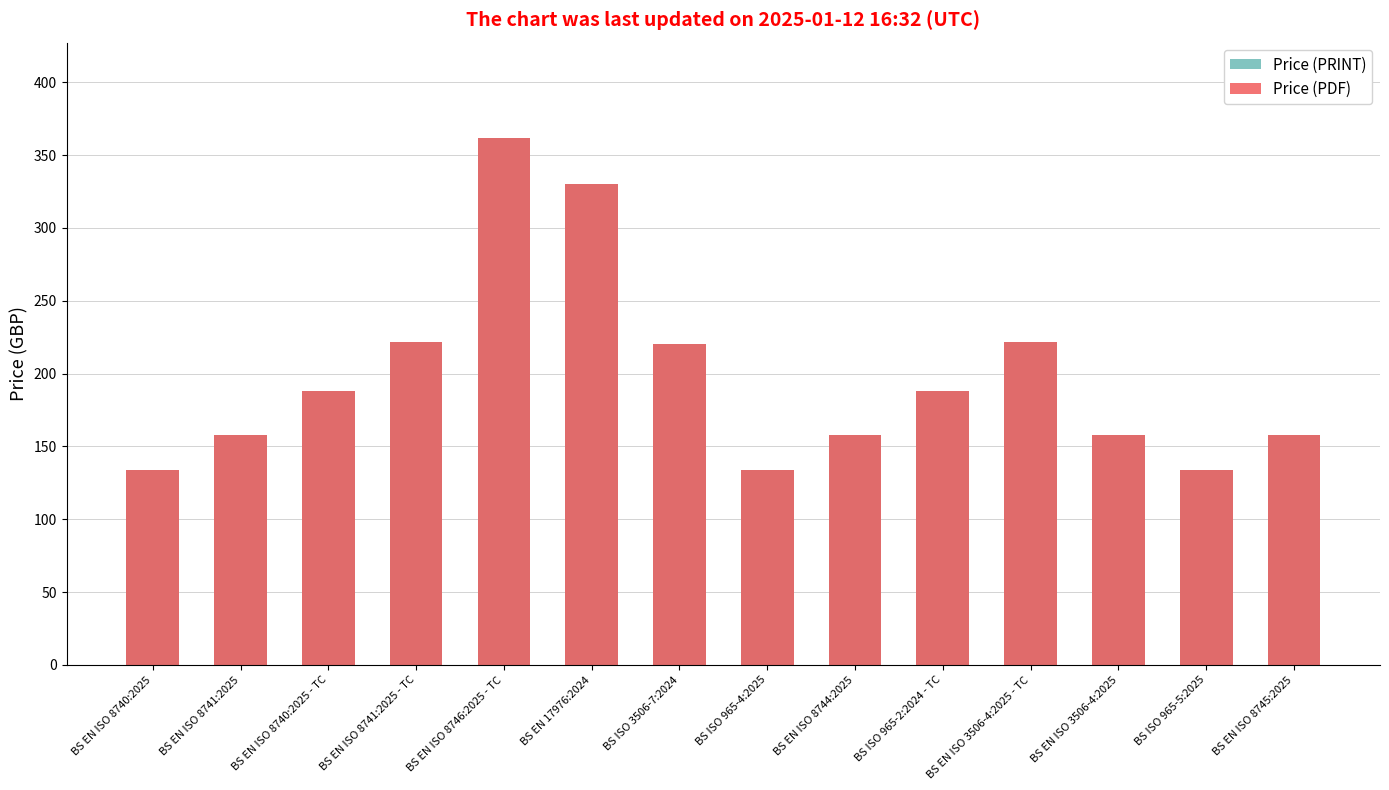

Are the bars grouped side by side (vs. stacked)?

Yes